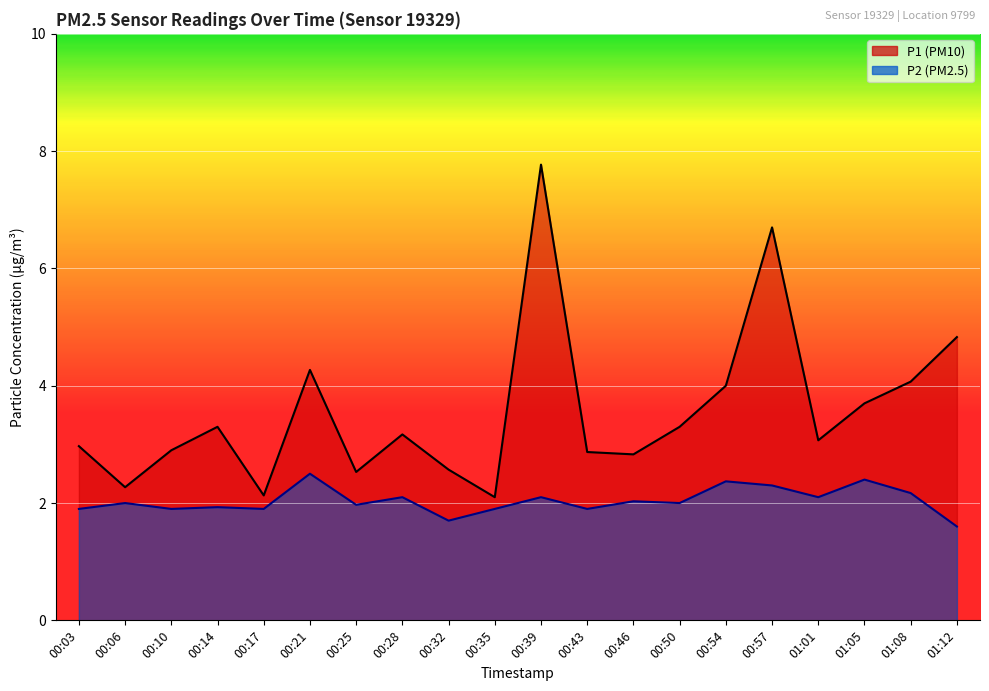

What is the greatest value displayed?

7.8